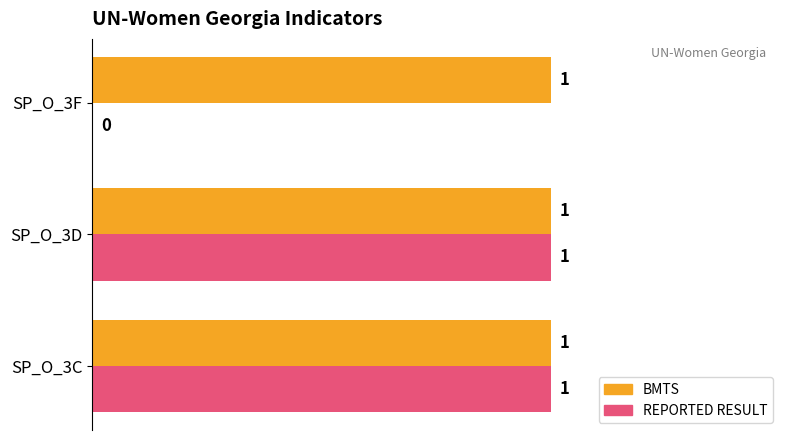

What is the sum of all BMTS values?

3